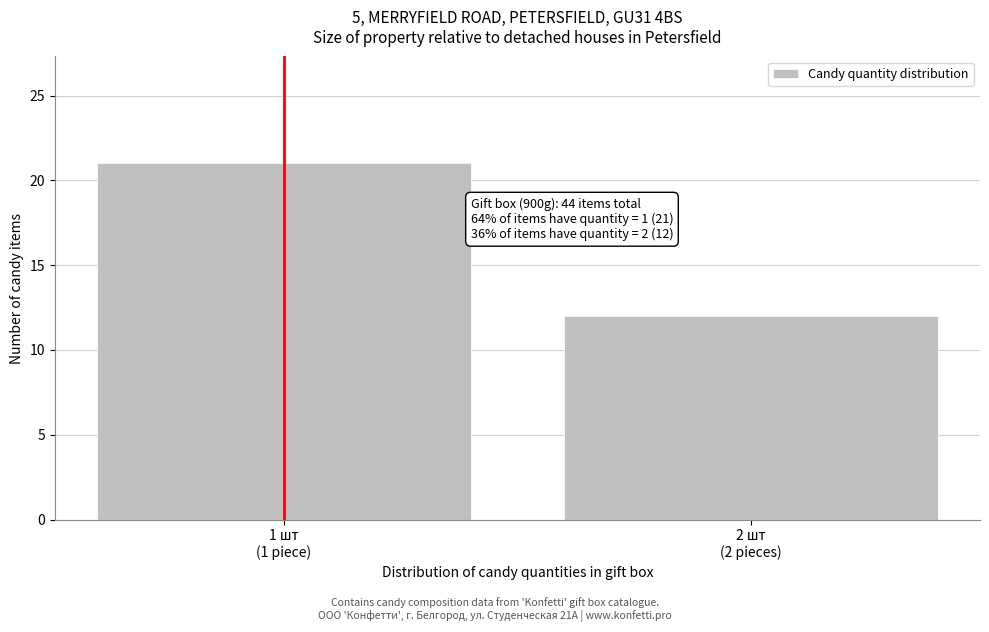

Reading left to right, what are all the values shown in this chart?

21	12